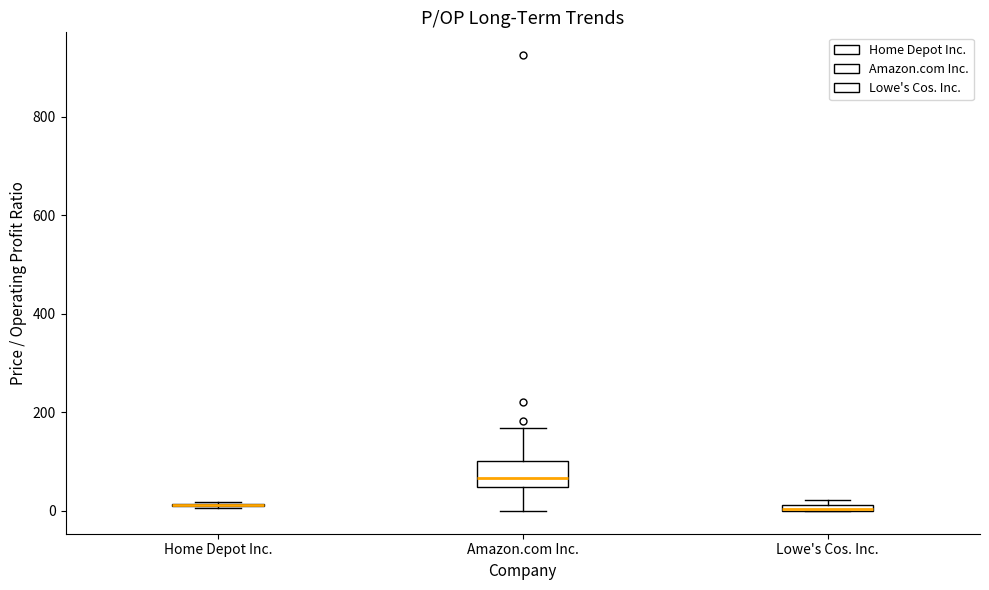

Where is the upper edge of the box for Amazon.com Inc. on the y-axis? The values are not printed on the chart, so give them approximately, as read against the axis.

100